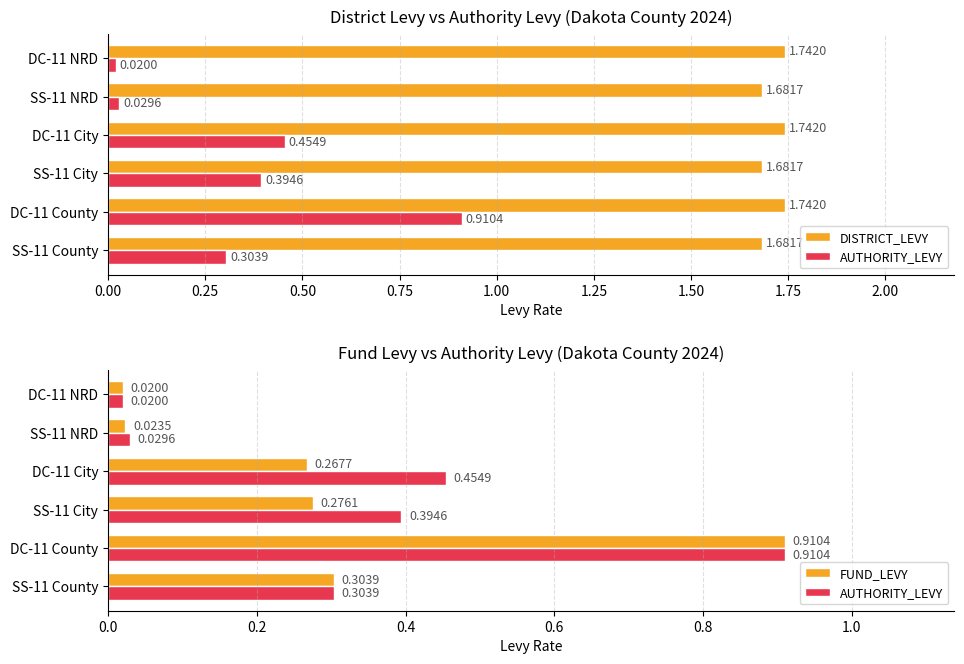

What is the sum of all AUTHORITY_LEVY values?

2.1